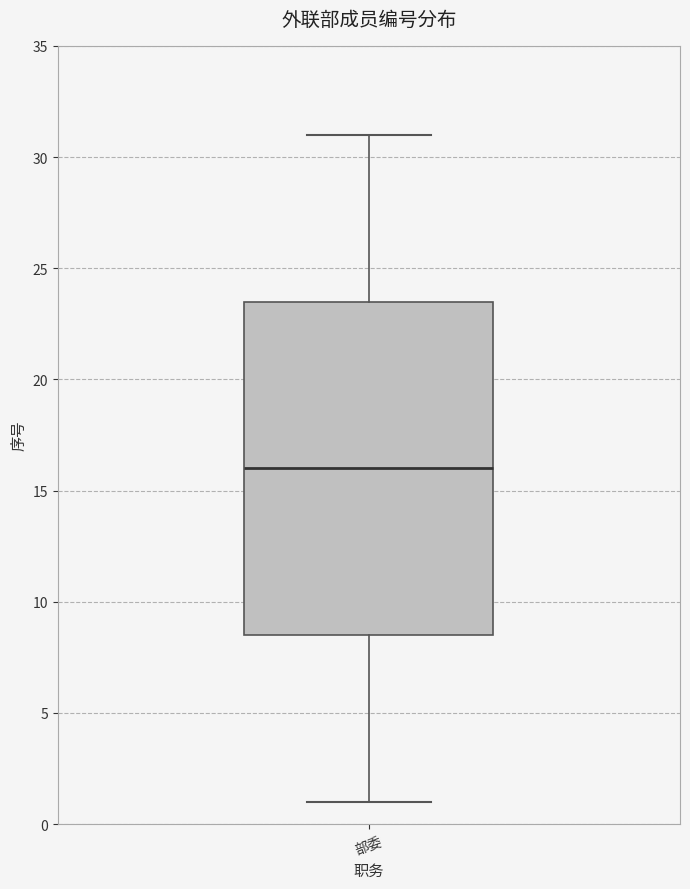

Transcribe this box plot: give where the median line is, the range the box spans, and where the two whiskers end, as read against the y-axis. The values are not printed on the chart, so give them approximately, as read against the axis.

median 16.0, box 8.5 to 23.5, whiskers 1.0 to 31.0